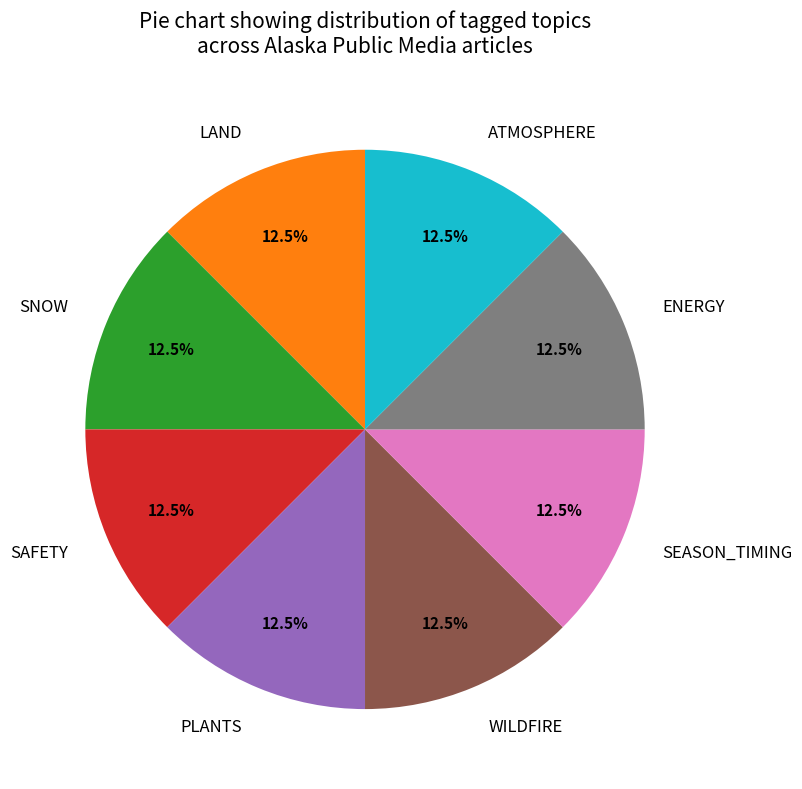

Does any single category account for the majority?

No